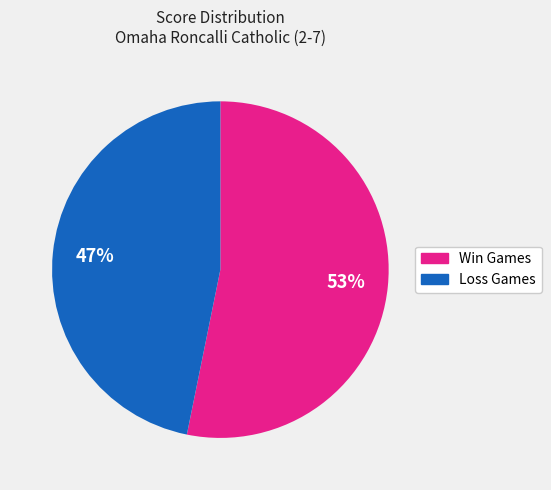

To the nearest percent, what is the difference between the largest and smallest slice percentages?

6%